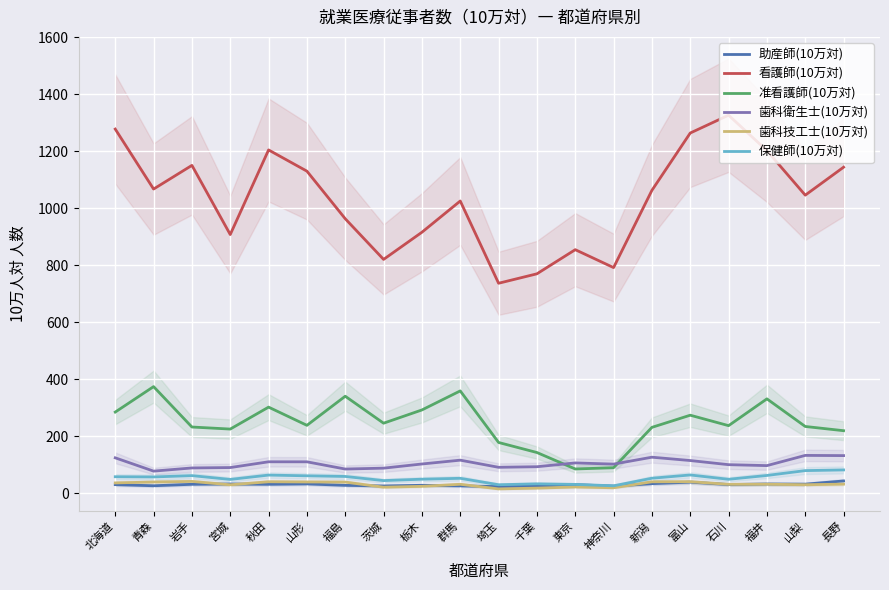

True or false: 看護師(10万対) and 准看護師(10万対) cross at least once.

False